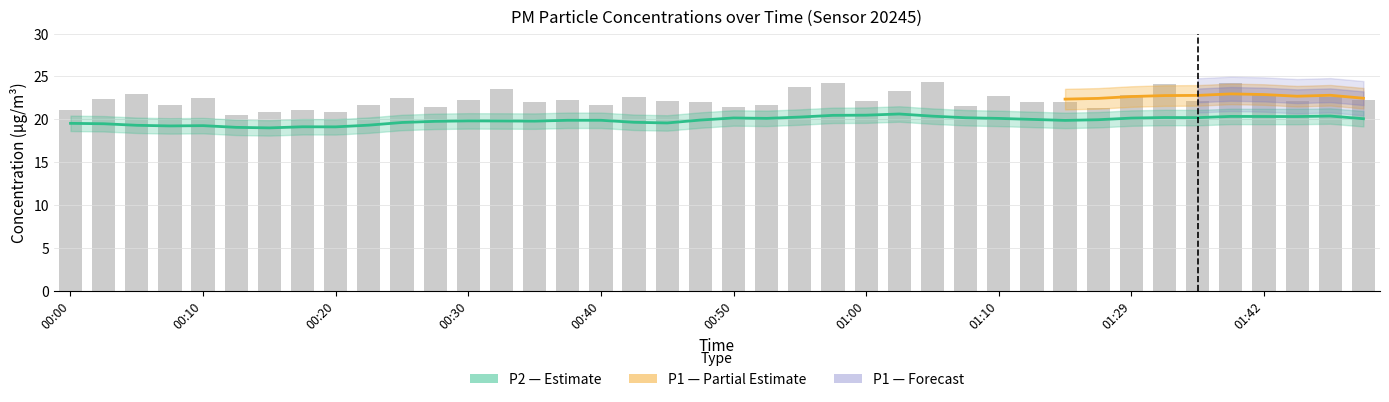

Reading left to right, what are all the values shown in this chart?

00:00=21.1	00:03=22.4	00:05=22.9	00:08=21.7	00:10=22.5	00:13=20.5	00:15=20.8	00:18=21.1	00:20=20.9	00:23=21.6	00:25=22.5	00:28=21.4	00:30=22.2	00:32=23.5	00:35=22.1	00:37=22.3	00:40=21.7	00:42=22.6	00:45=22.2	00:47=22.0	00:50=21.4	00:52=21.6	00:55=23.8	00:57=24.2	01:00=22.1	01:02=23.3	01:05=24.3	01:07=21.5	01:10=22.7	01:12=22.0	01:20=22.0	01:26=21.4	01:29=22.8	01:32=24.1	01:37=22.1	01:39=24.2	01:42=22.8	01:44=22.2	01:47=22.6	01:50=22.3